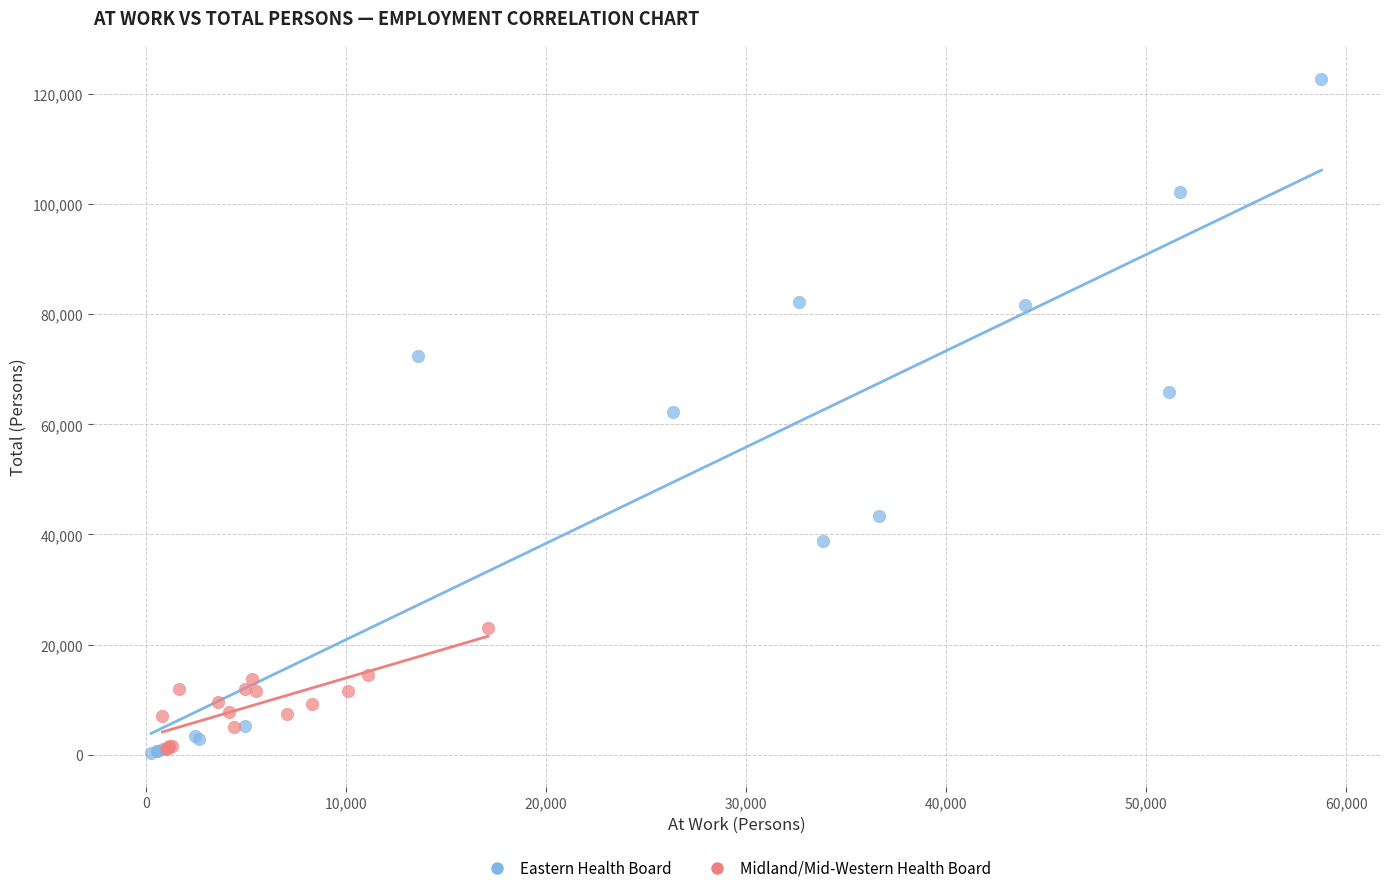

Which series has the largest Y range (max minus min)?

Eastern Health Board